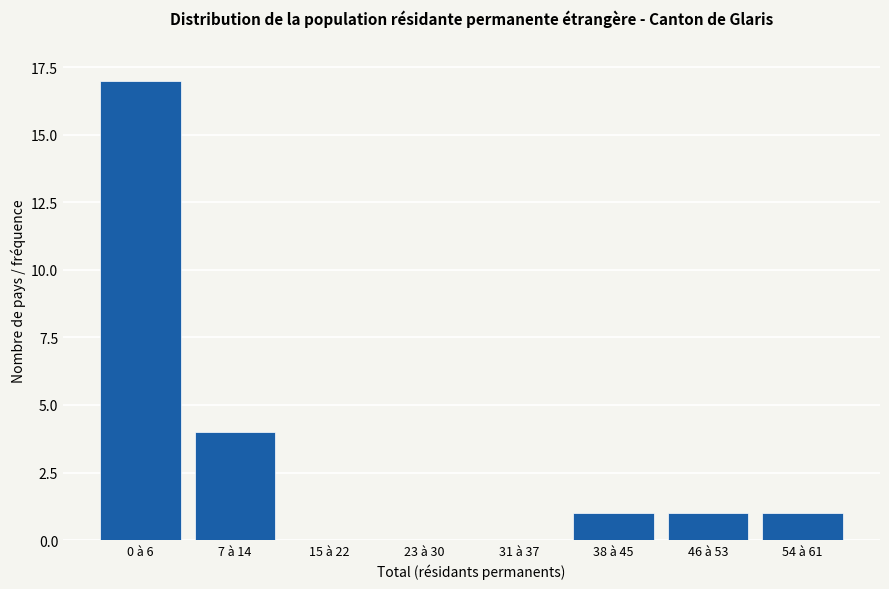

Reading left to right, extract all data points from this chart.

0 à 6=17	7 à 14=4	15 à 22=0	23 à 30=0	31 à 37=0	38 à 45=1	46 à 53=1	54 à 61=1